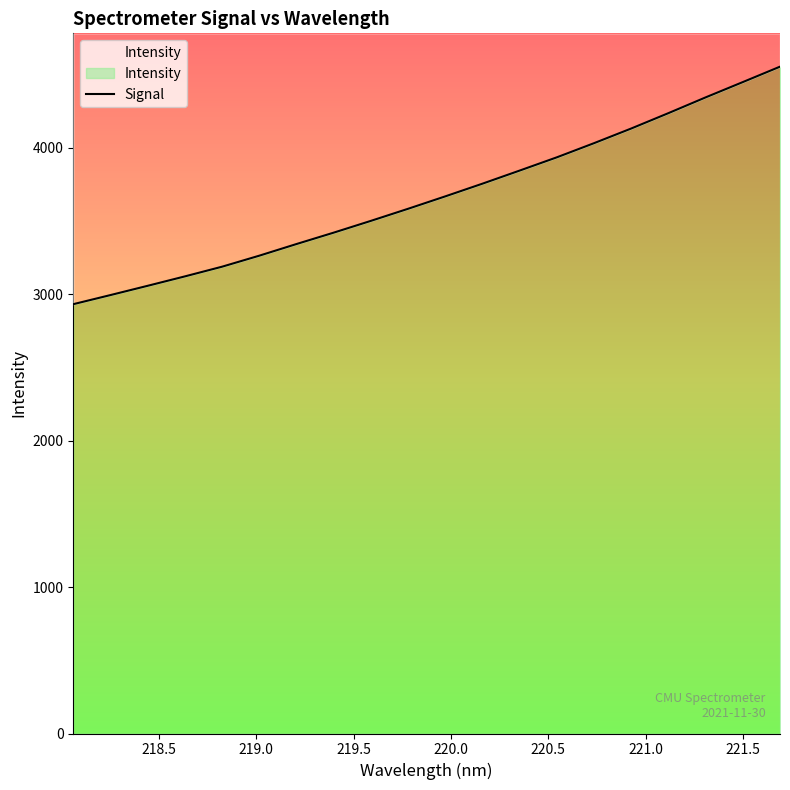

Reading left to right, list all the values displayed in this chart.

2931.8	2994.1	3057.4	3121.7	3187.9	3263.2	3342.7	3420.5	3501.0	3583.5	3668.3	3755.1	3844.4	3935.0	4031.6	4131.7	4236.6	4344.1	4448.6	4553.8